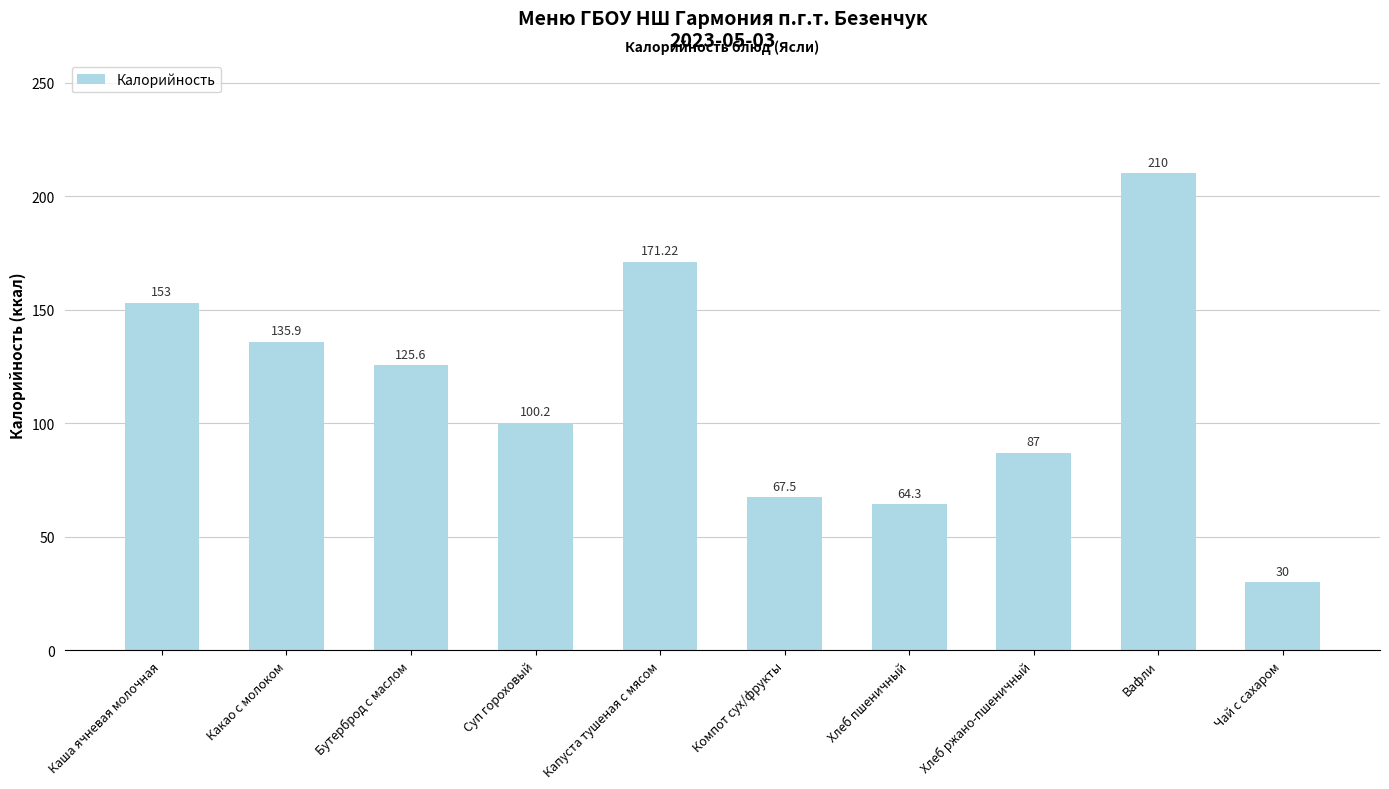

Reading left to right, what are all the values shown in this chart?

153.0	135.9	125.6	100.2	171.2	67.5	64.3	87.0	210.0	30.0